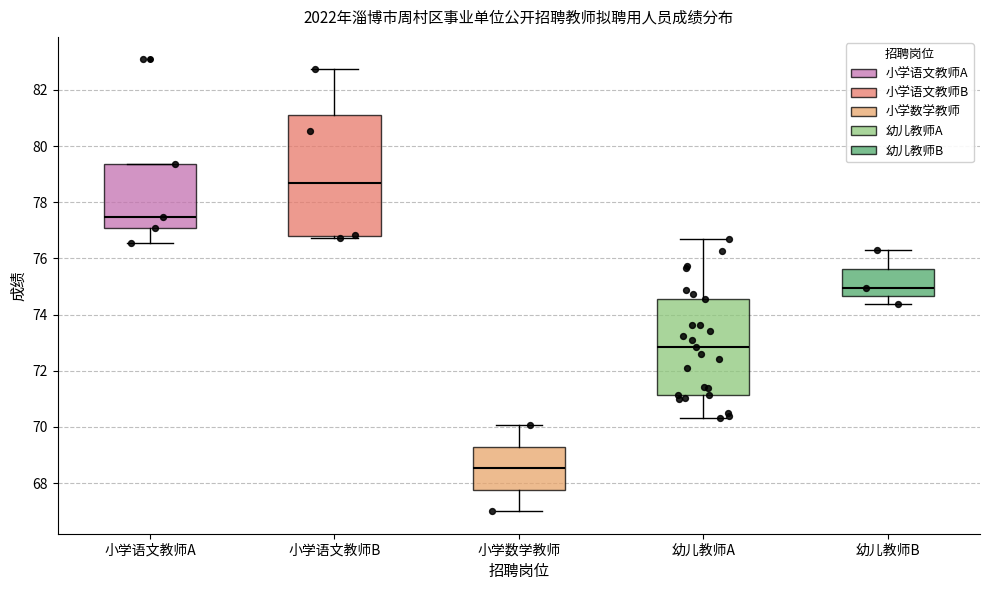

Reading left to right, read every box against the y-axis: the position of its median line, the range the box covers, and the ends of its whiskers. The values are not printed on the chart, so give them approximately, as read against the axis.

小学语文教师A: median 77.4, box 77.0 to 79.4, whiskers 76.6 to 79.4
小学语文教师B: median 78.6, box 76.8 to 81.2, whiskers 76.8 (just below the box's lower edge) to 82.8
小学数学教师: median 68.6, box 67.8 to 69.2, whiskers 67.0 to 70.0
幼儿教师A: median 72.8, box 71.2 to 74.6, whiskers 70.4 to 76.6
幼儿教师B: median 75.0, box 74.6 to 75.6, whiskers 74.4 to 76.4